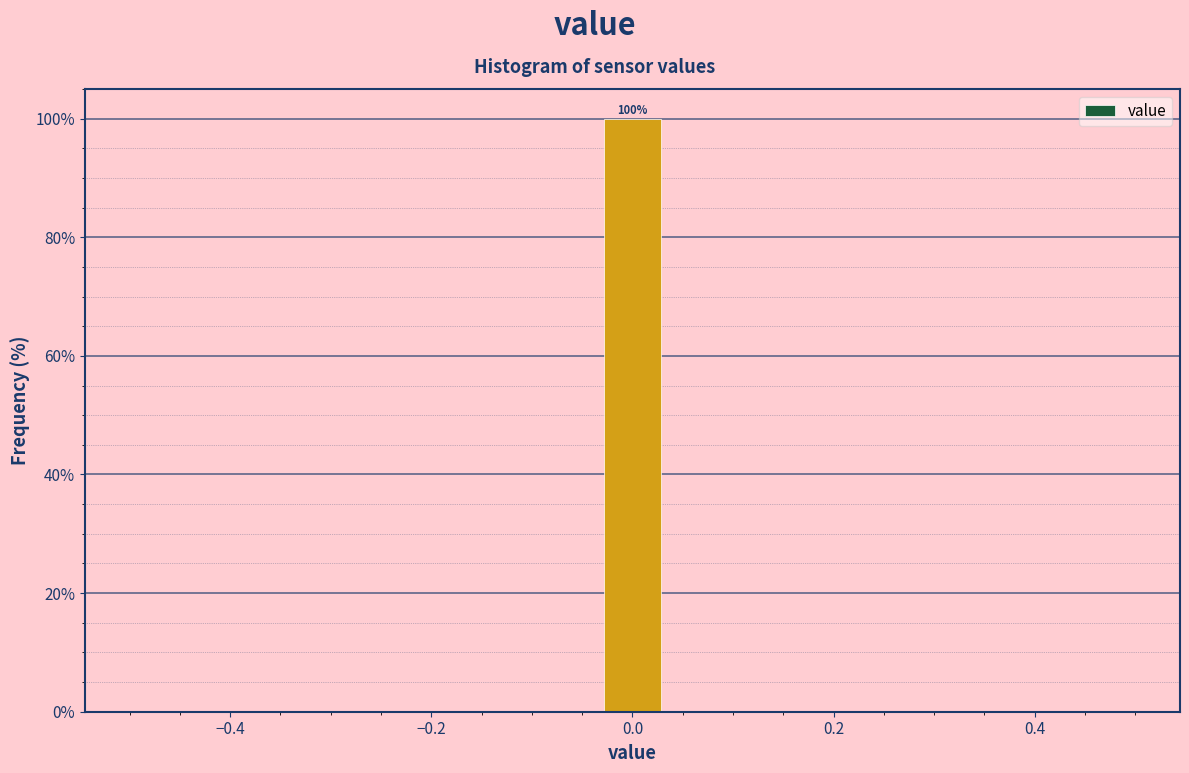

Read against the x-axis, roughly where is the centre of the tallest bar?

0.00